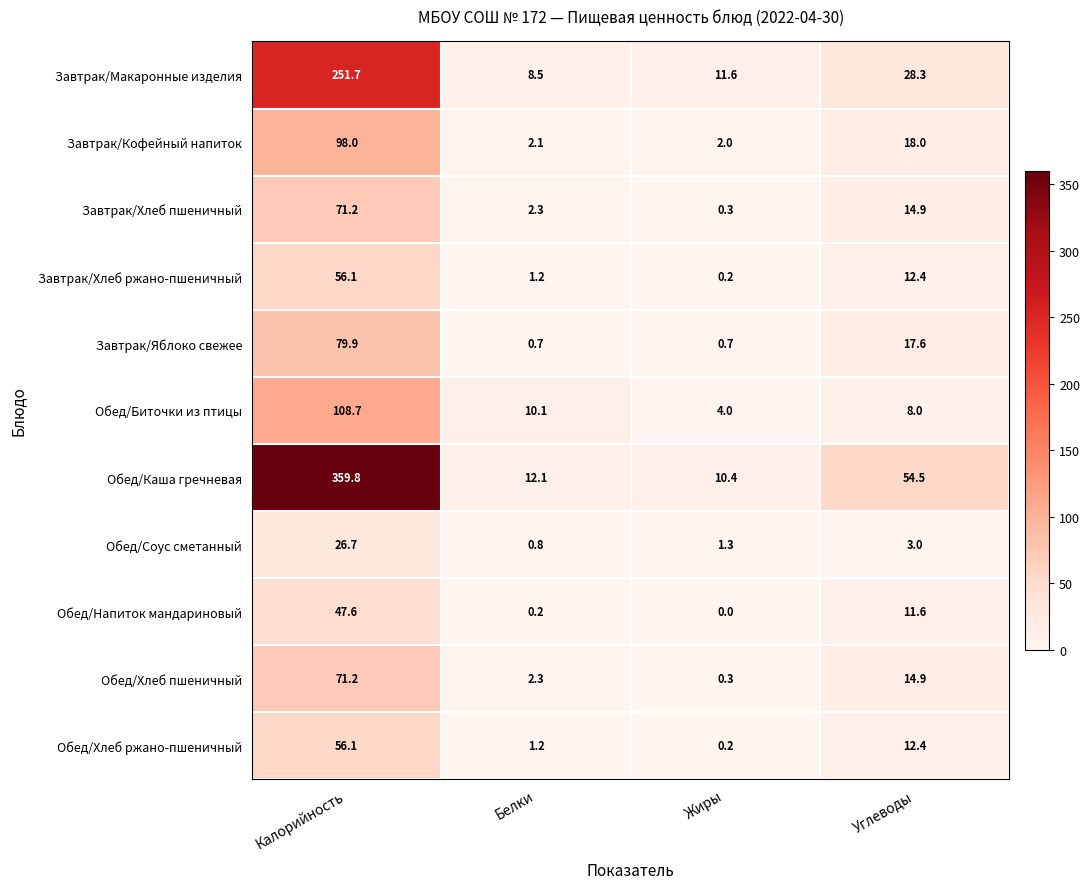

What is the difference between the maximum and minimum values in the Завтрак/Макаронные изделия series?

243.2